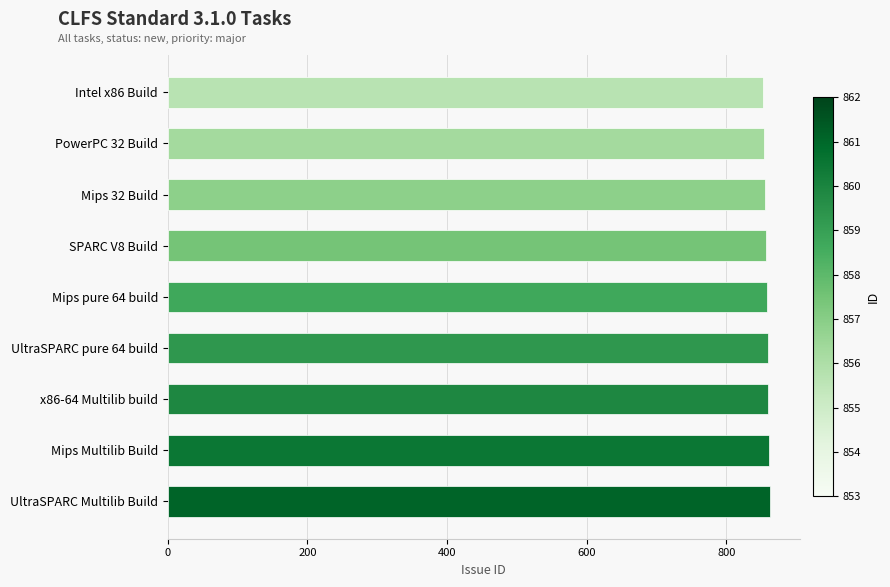

The chart shows a value of 858 at Mips pure 64 build. True or false?

True